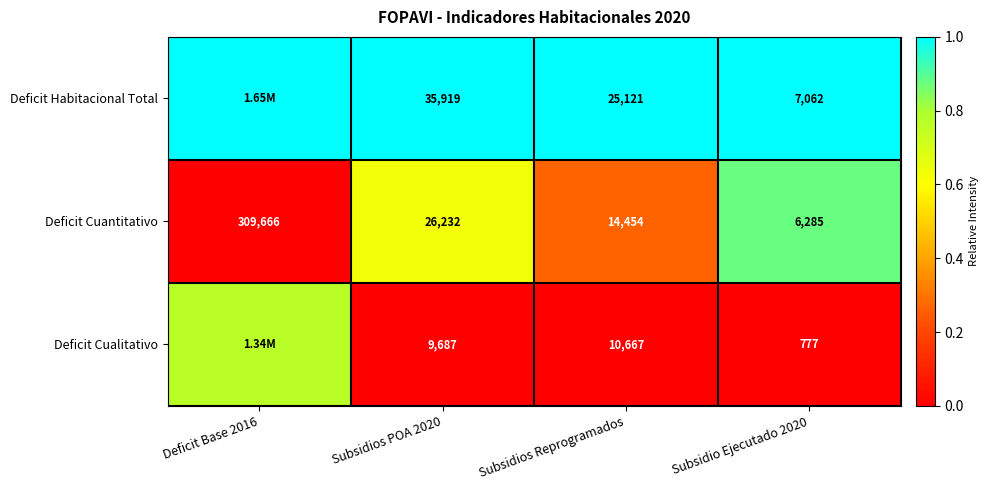

Which series changed the most between Subsidios POA 2020 and Subsidio Ejecutado 2020?

Deficit Habitacional Total